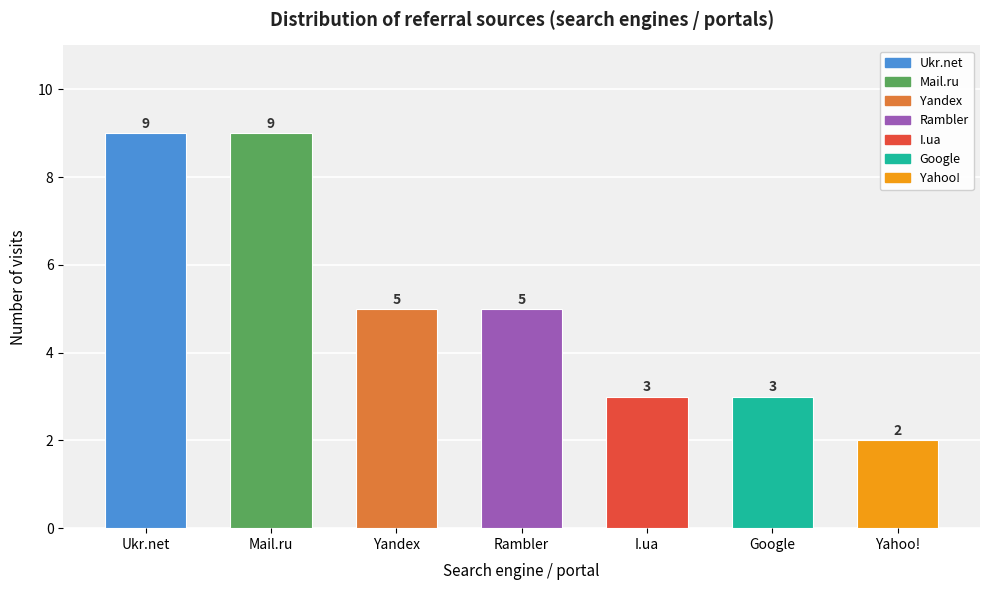

Reading left to right, extract all data points from this chart.

9	9	5	5	3	3	2